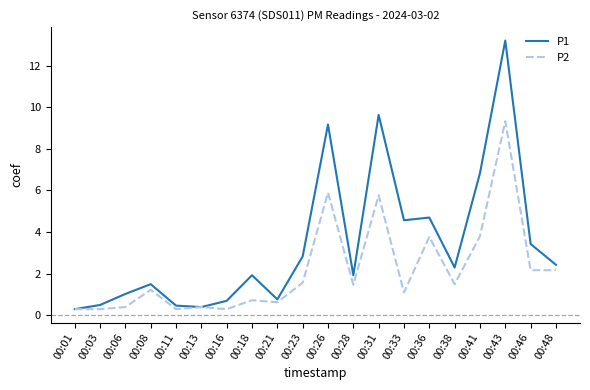

Which series has the largest total across all categories?

P1